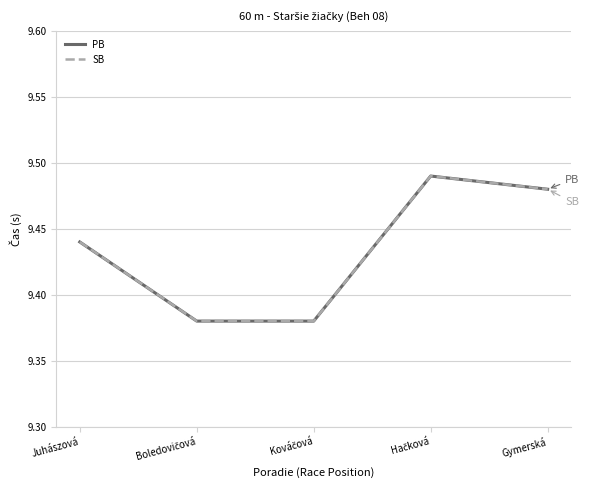

Is this an area chart (filled region under the line)?

No